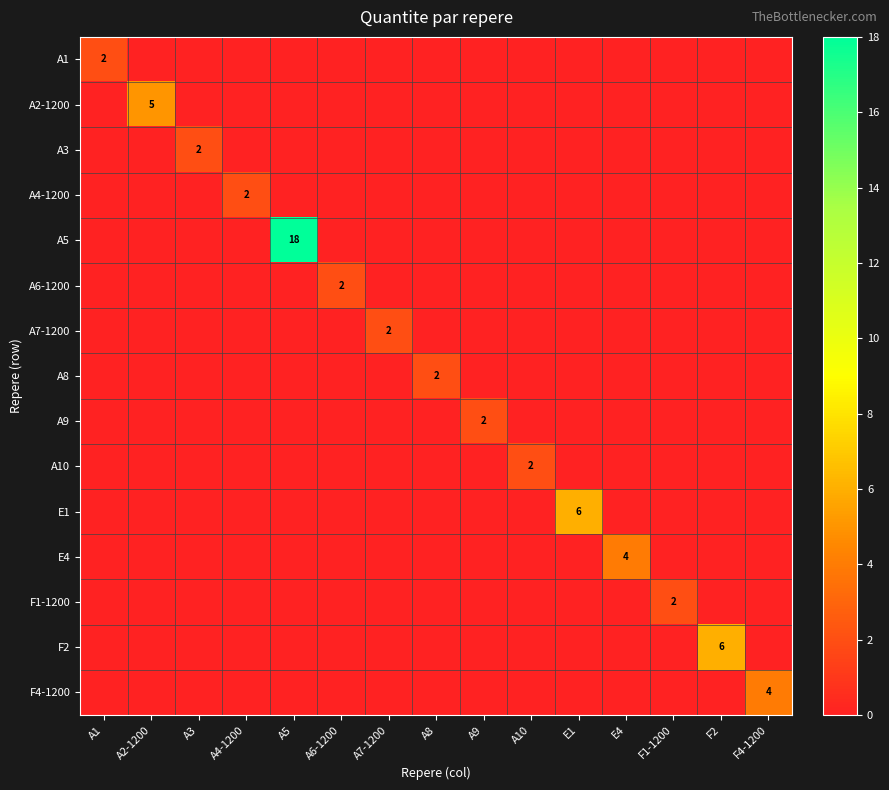

Which category has the lowest value across all series?

A2-1200